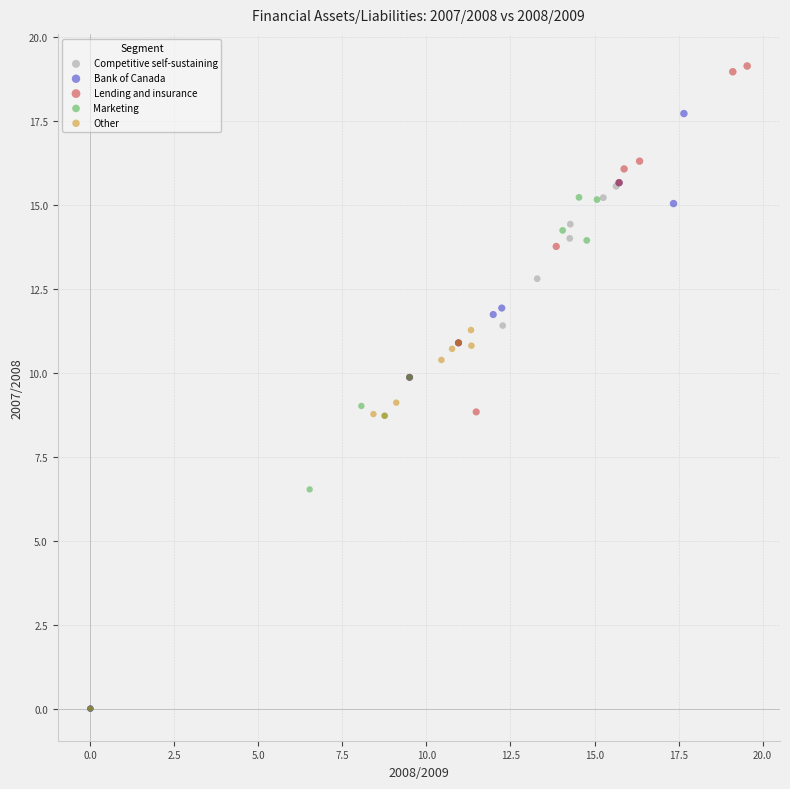

Which series contains the highest Y value?

Lending and insurance